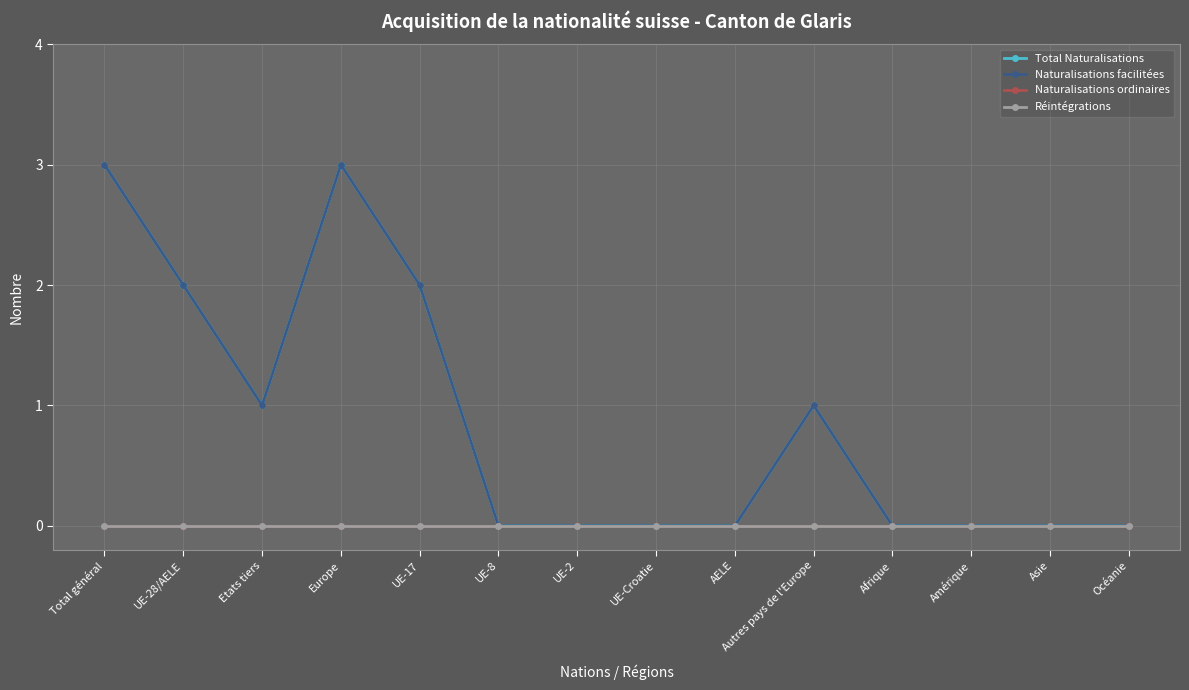

What are all the series names shown in the legend?

Total Naturalisations, Naturalisations facilitées, Naturalisations ordinaires, Réintégrations